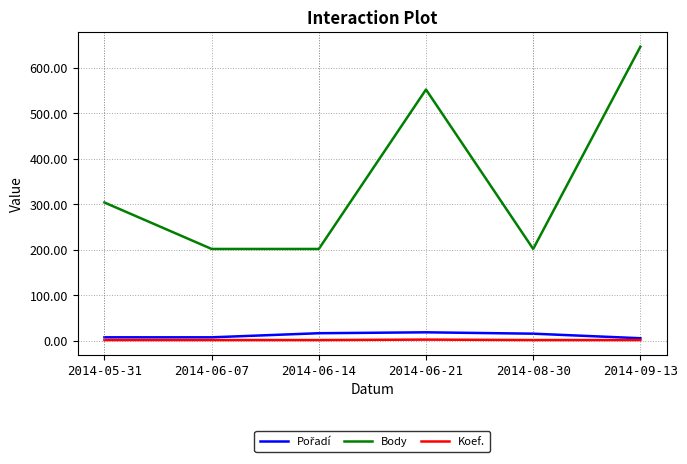

How many distinct data groups are displayed?

3